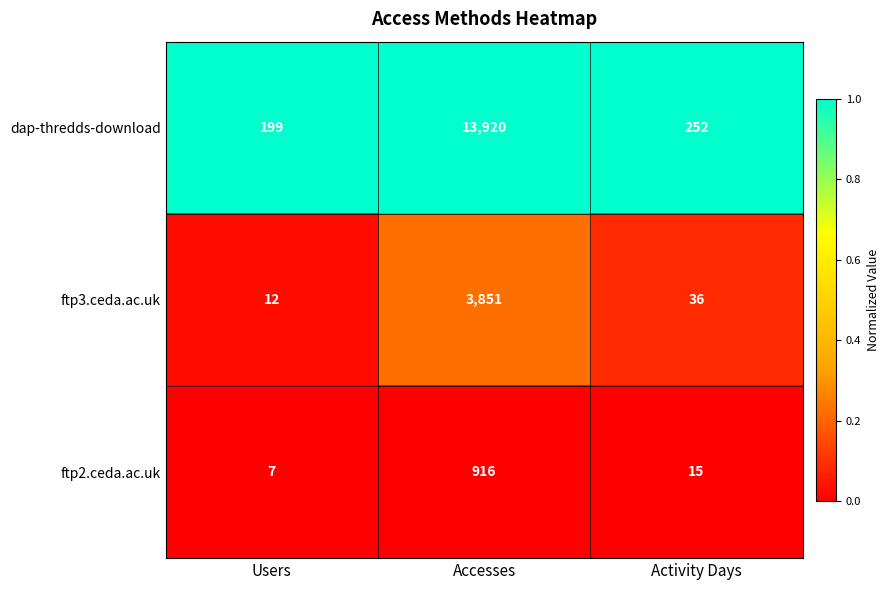

Reading right to left, extract all data points from this chart.

dap-thredds-download: 252	13920	199
ftp3.ceda.ac.uk: 36	3851	12
ftp2.ceda.ac.uk: 15	916	7